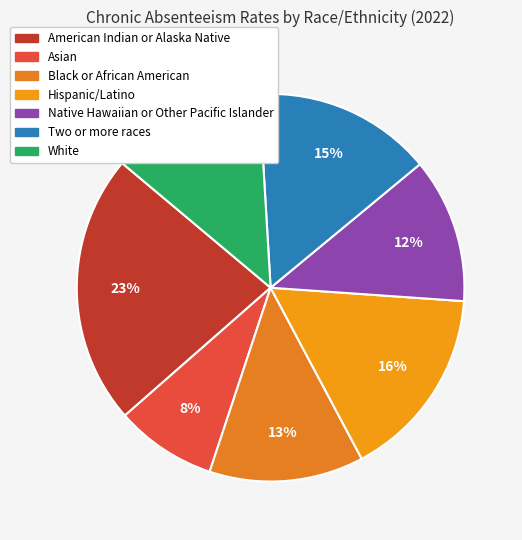

Is it true that Hispanic/Latino is 16% of the pie?

True